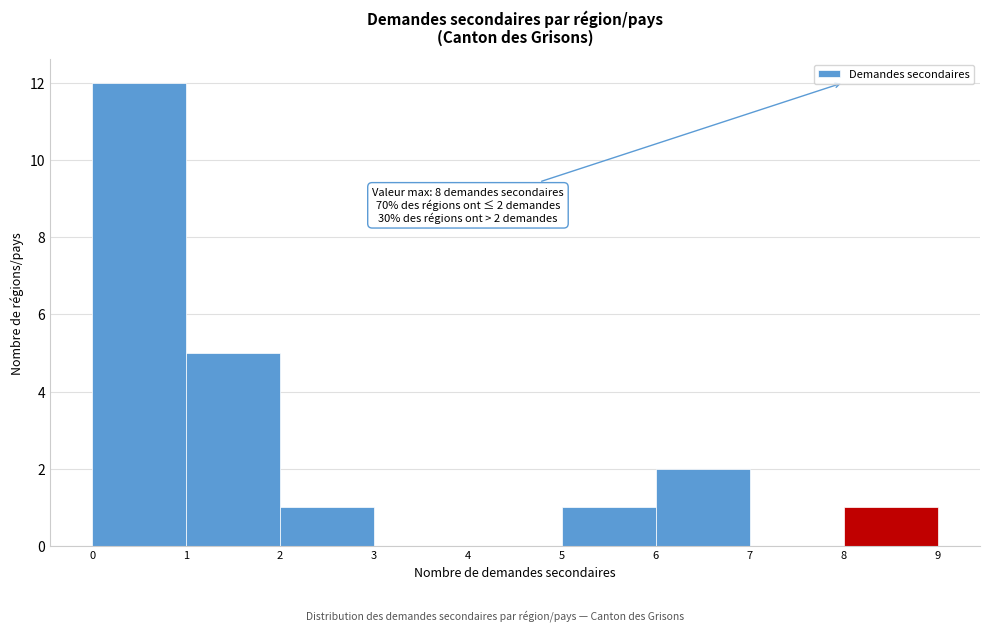

Over which range of the x-axis is the bar tallest?

0 to 1